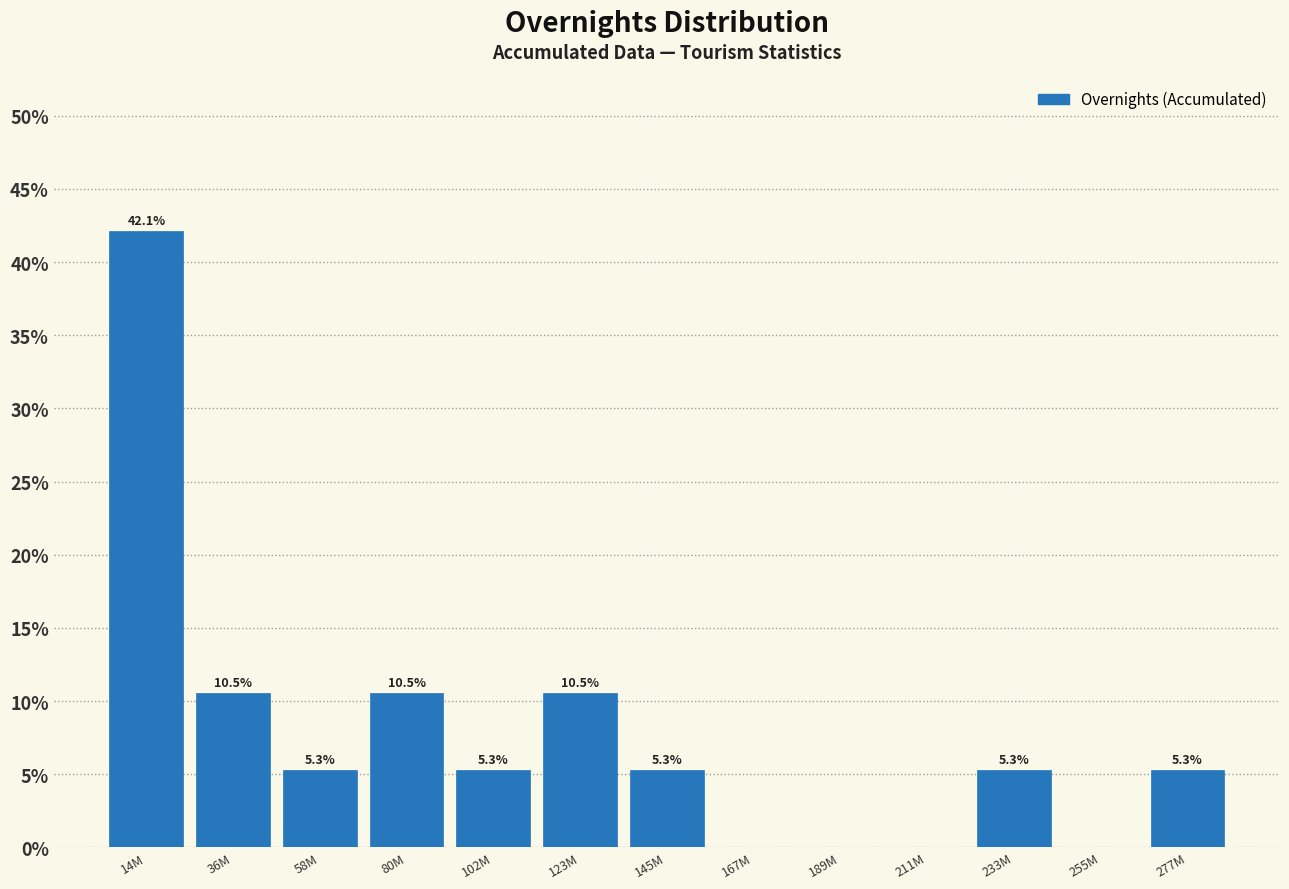

Reading right to left, list all the values displayed in this chart.

277M=5.3	255M=0.0	233M=5.3	211M=0.0	189M=0.0	167M=0.0	145M=5.3	123M=10.5	102M=5.3	80M=10.5	58M=5.3	36M=10.5	14M=42.1